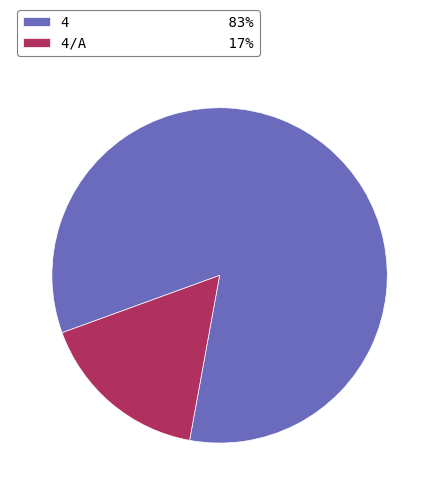

Which slice is the smallest?

4/A 17%